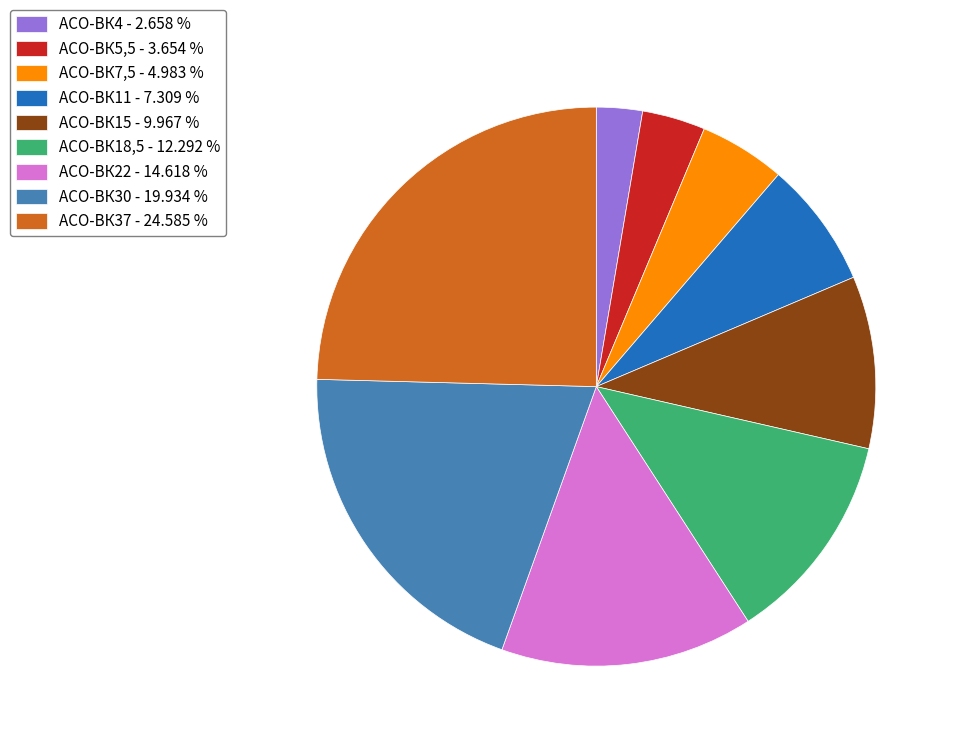

How many slices are in this pie chart?

9